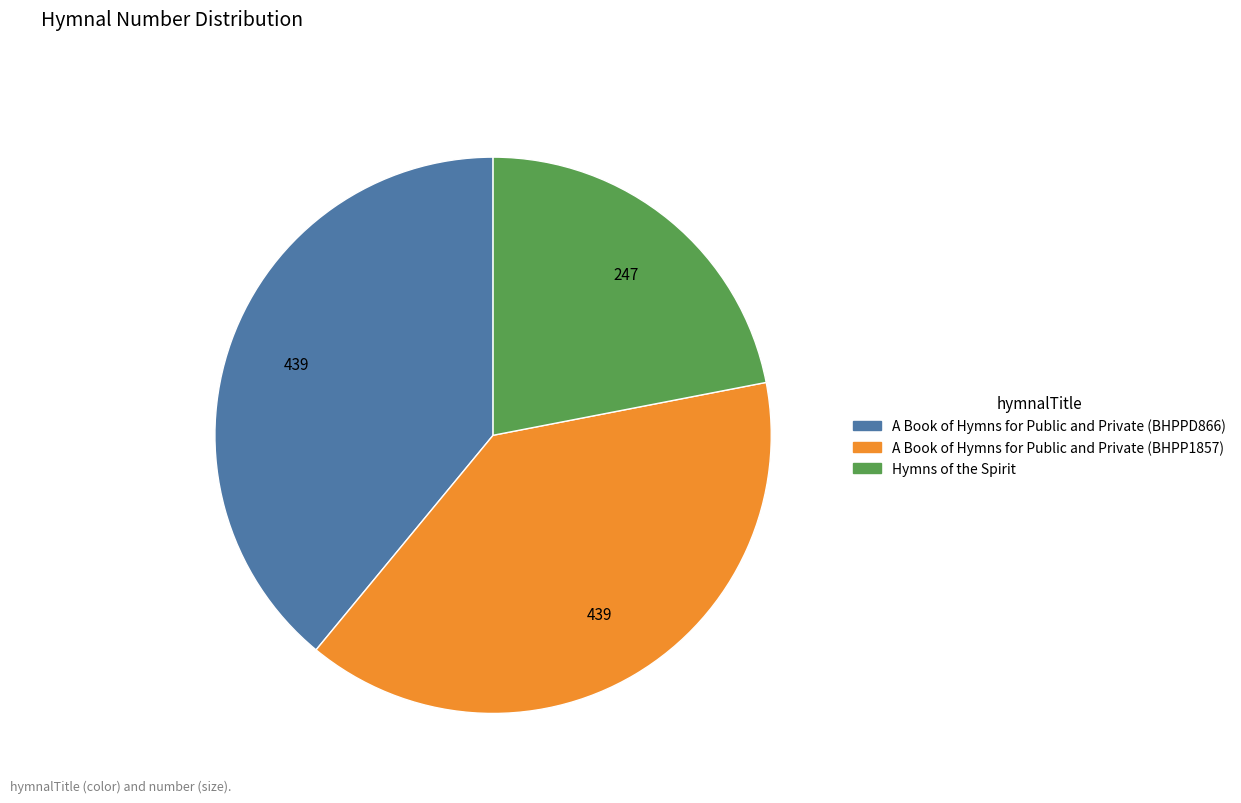

Is there a majority slice in this chart?

No